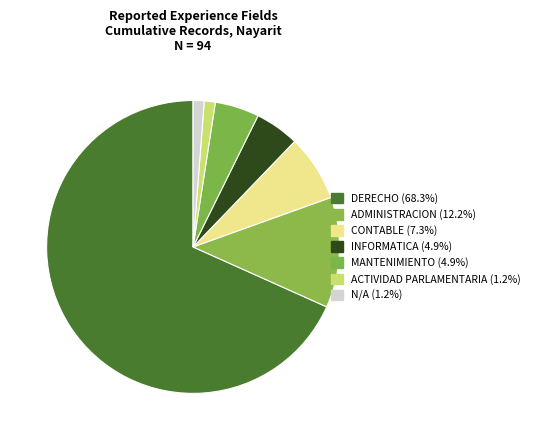

Count the number of slices in the pie.

7